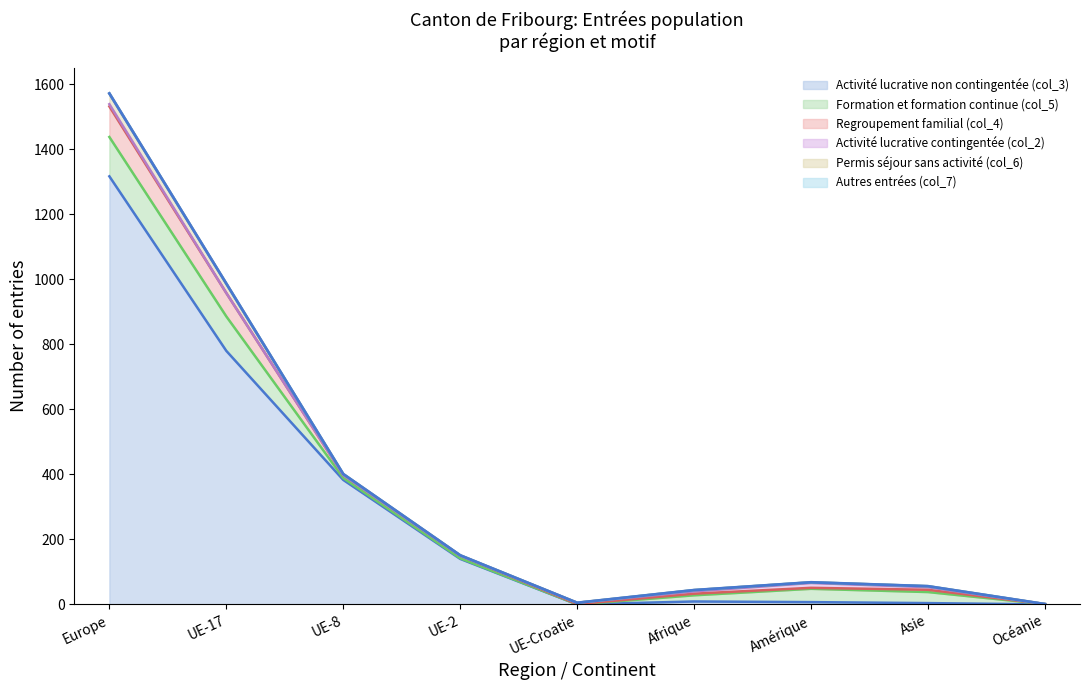

What is the label of the 6th point from the left?

Afrique